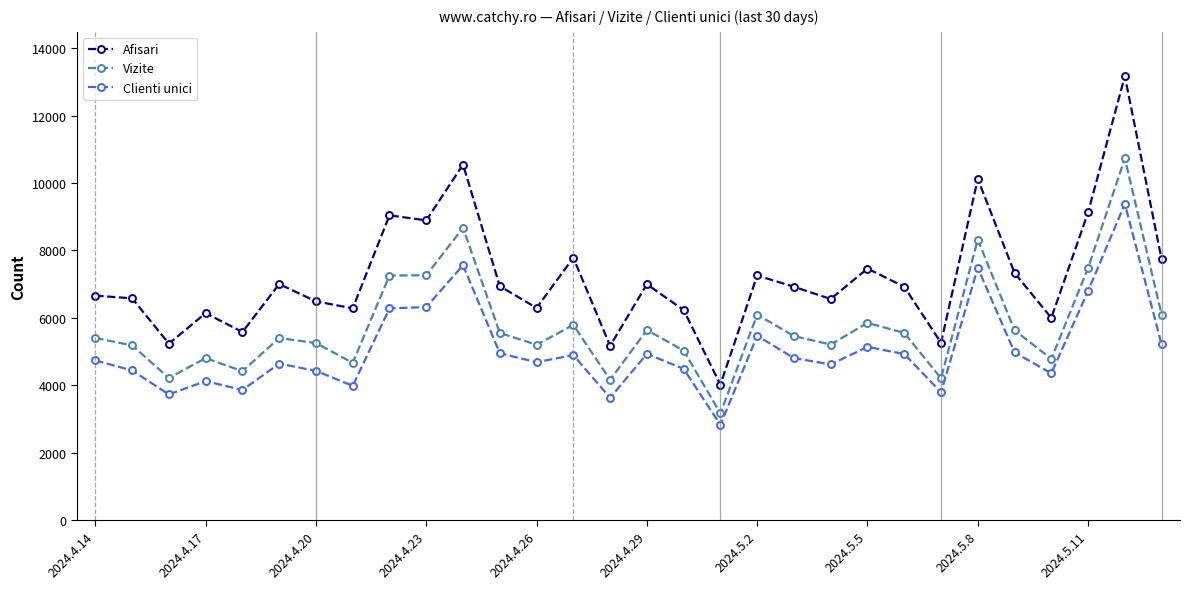

In Clienti unici, how many points are higher than both neighbors (excluding endpoints)?

9